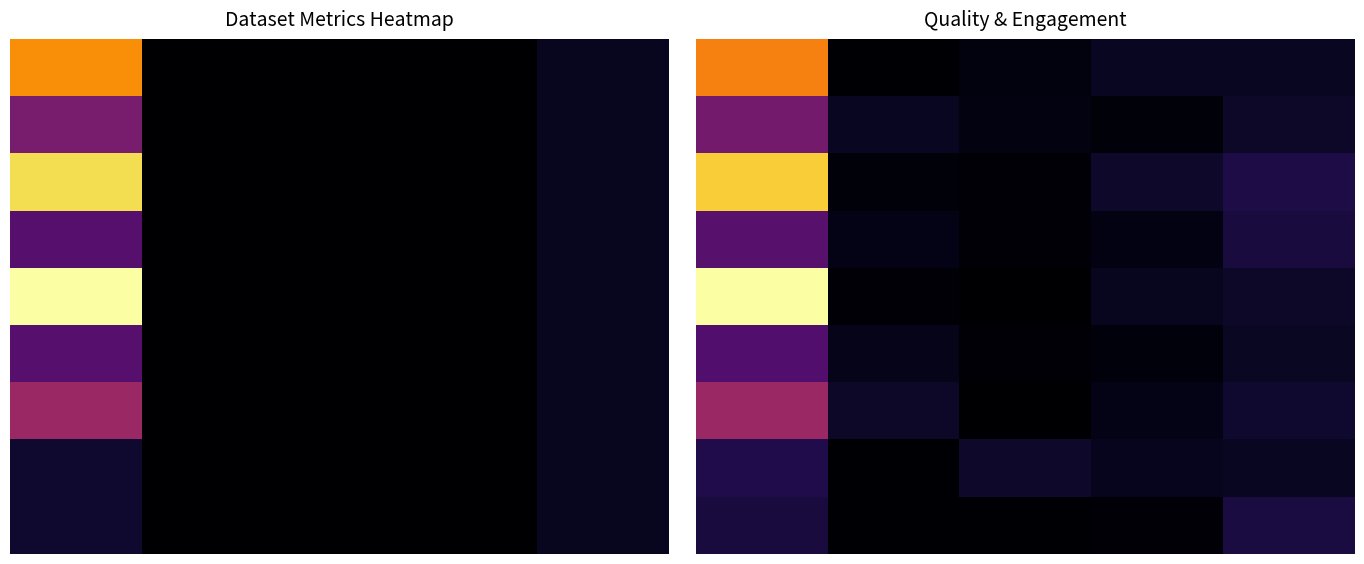

Is it true that 7 equals 0.2 at 14?

False